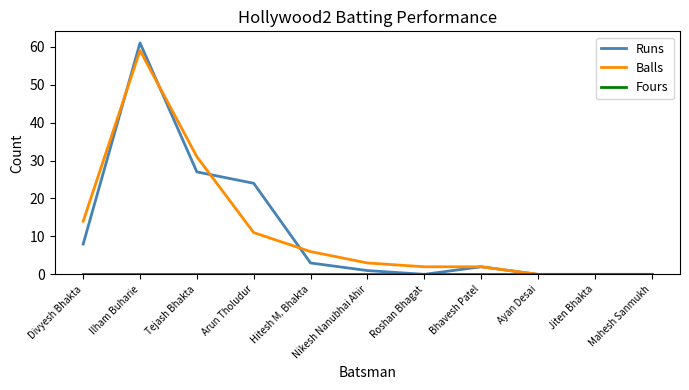

Which series has the widest spread of values?

Runs